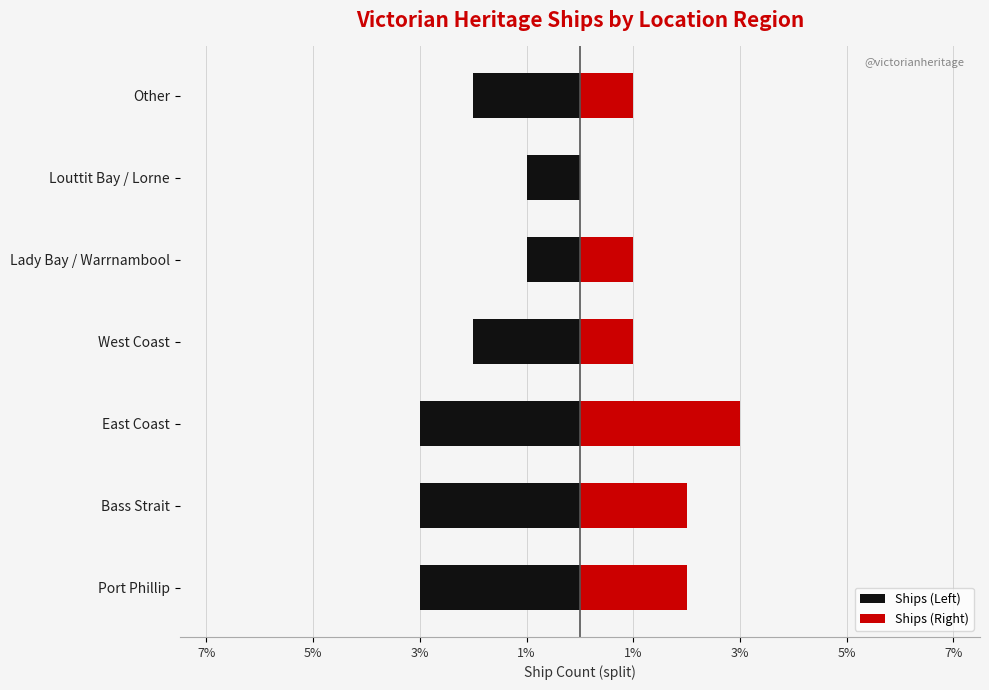

What is the average value of the Ships (Right) series?

1